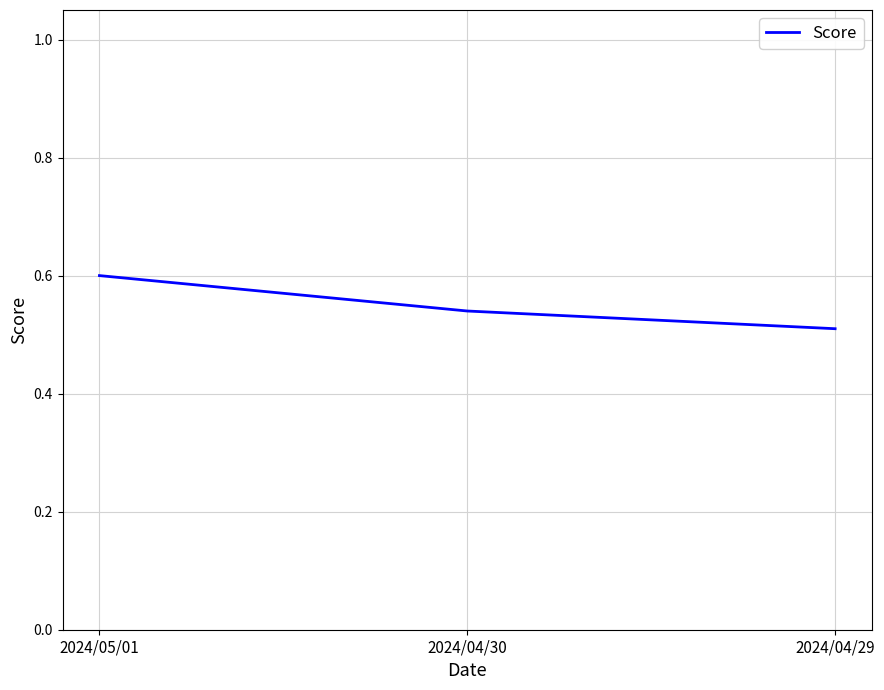

The chart shows a value of 0.5 at 2024/04/30. True or false?

True